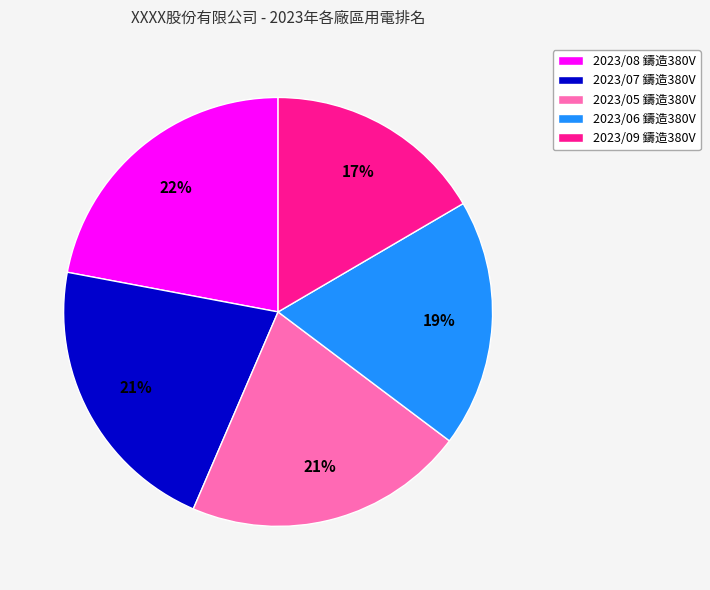

To the nearest percent, what is the difference between the 2023/07 鑄造380V and 2023/08 鑄造380V slice percentages?

1%